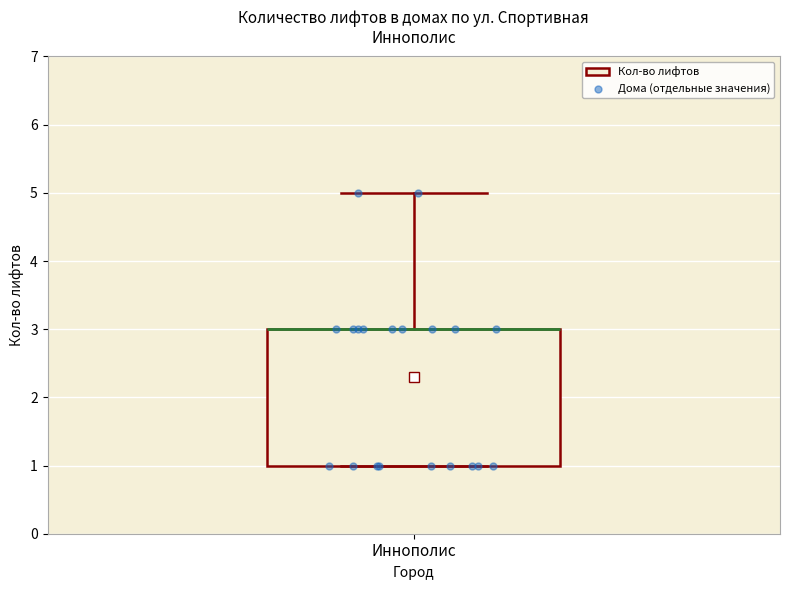

Read this box plot against the y-axis: the position of the median line, the range covered by the box, and the ends of both whiskers. The values are not printed on the chart, so give them approximately, as read against the axis.

median 3 (drawn on the box's upper edge), box 1 to 3, whiskers 1 to 5